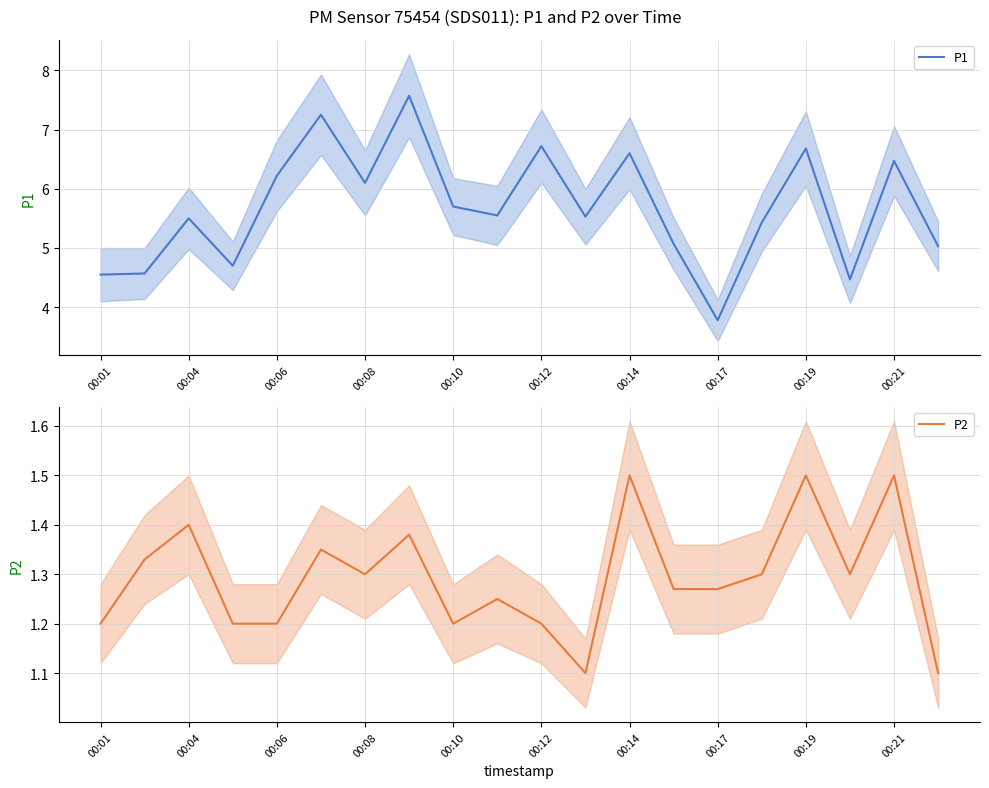

Does the chart have visible grid lines?

Yes